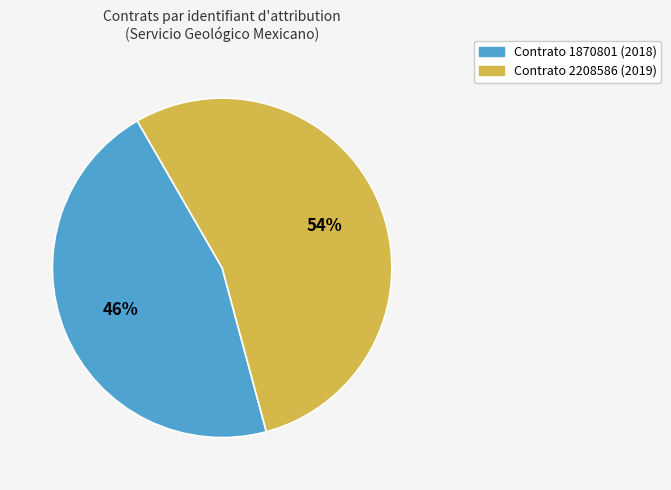

Combined, do Contrato 1870801 (2018) and Contrato 2208586 (2019) account for over 50%?

Yes